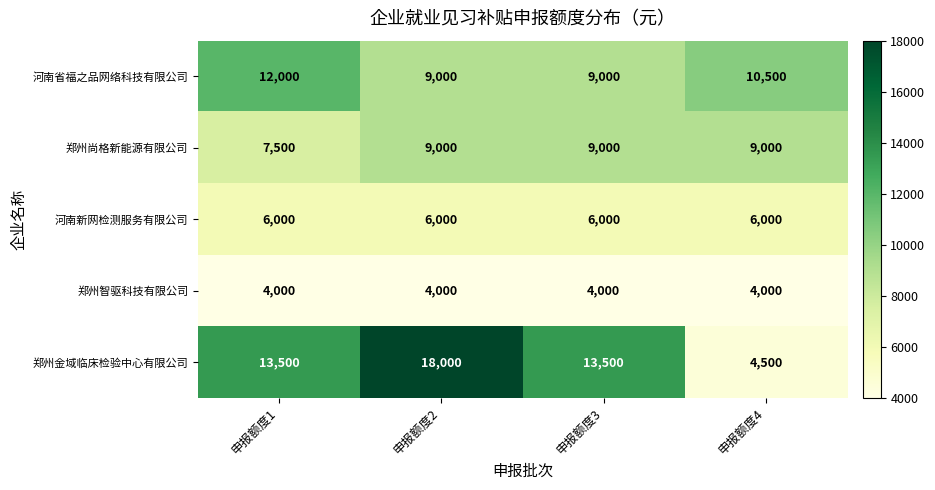

What is the difference between the maximum and minimum values in the 郑州尚格新能源有限公司 series?

1500